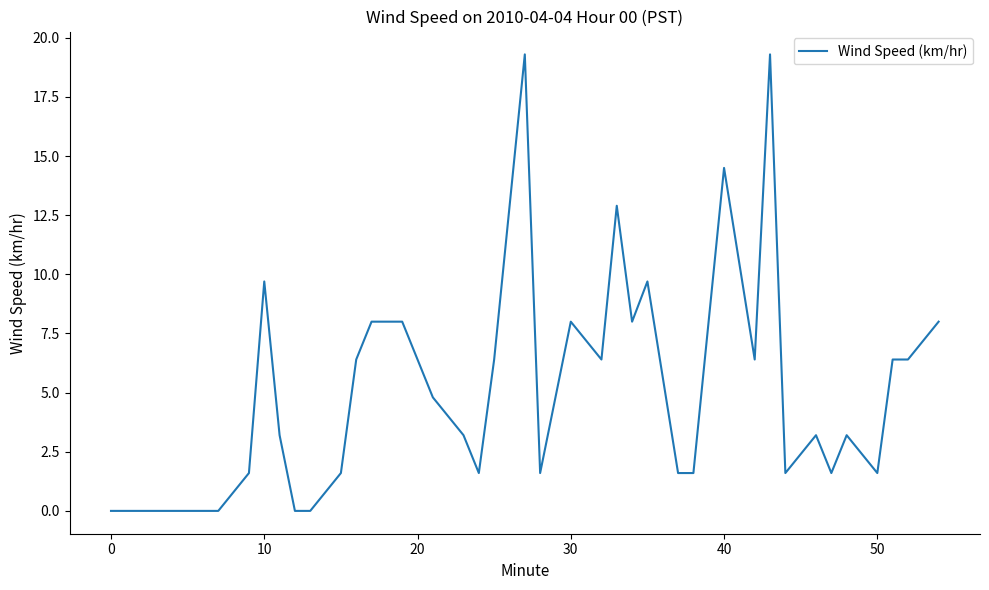

Reading right to left, extract all data points from this chart.

8.0	6.4	6.4	1.6	3.2	1.6	3.2	1.6	19.3	6.4	14.5	1.6	1.6	9.7	8.0	12.9	6.4	8.0	1.6	19.3	6.4	1.6	3.2	4.8	6.4	8.0	8.0	6.4	1.6	0.0	0.0	3.2	9.7	1.6	0.0	0.0	0.0	0.0	0.0	0.0